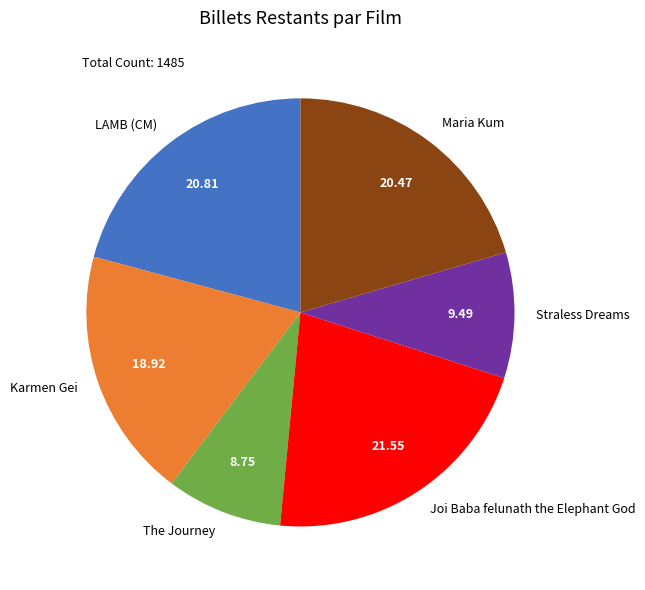

Is the sum of Maria Kum and Karmen Gei greater than half?

No